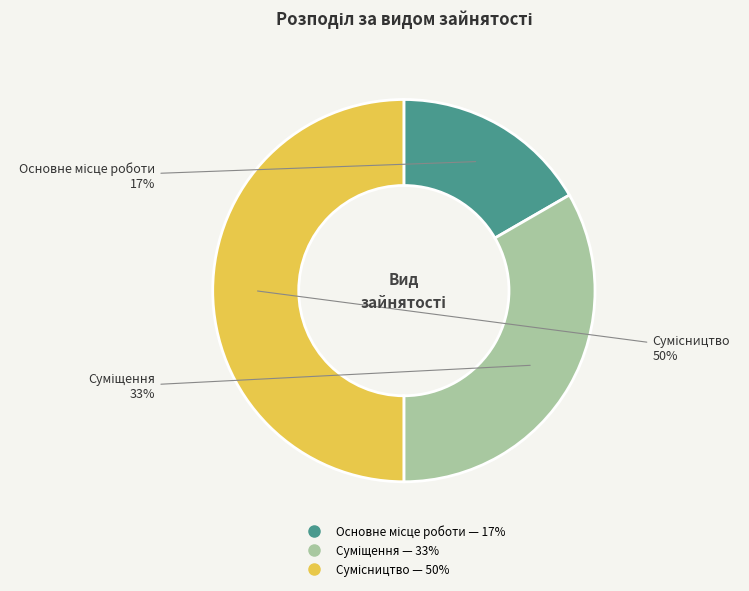

To the nearest percent, what is the difference between the largest and smallest slice percentages?

33%